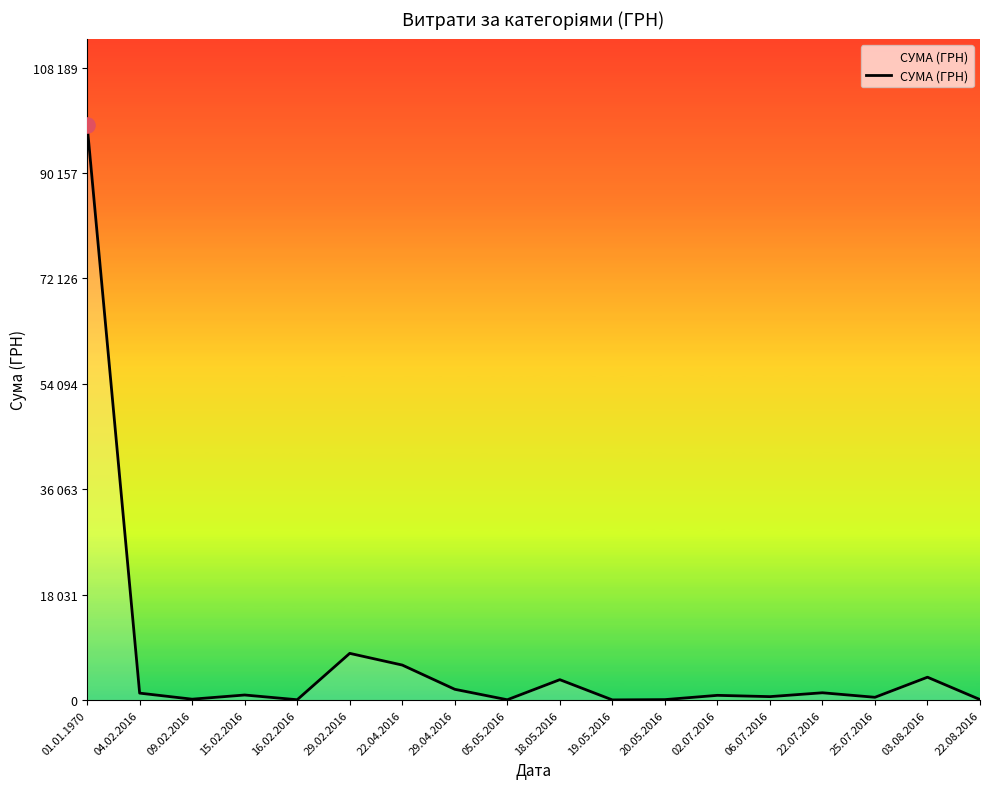

Between 22.08.2016 and 03.08.2016, which is larger?

03.08.2016